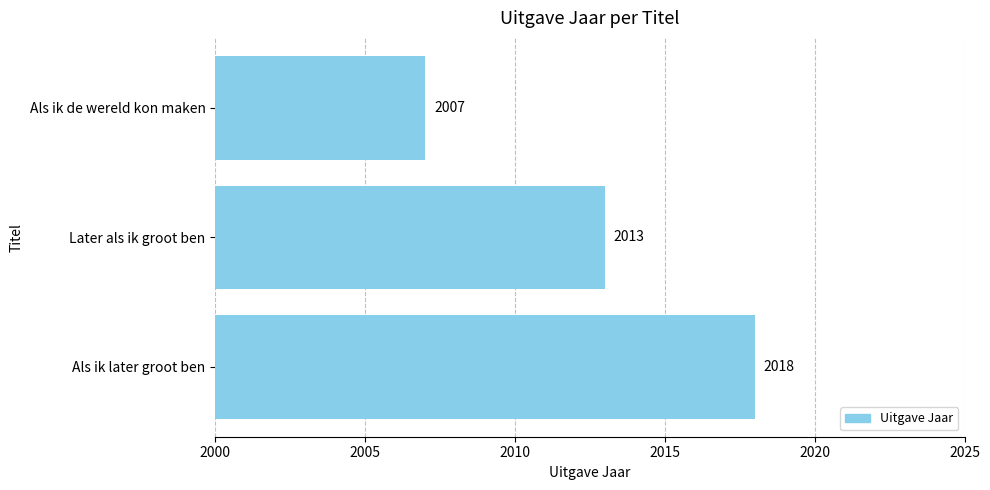

What is the difference between the second highest and minimum values?

6